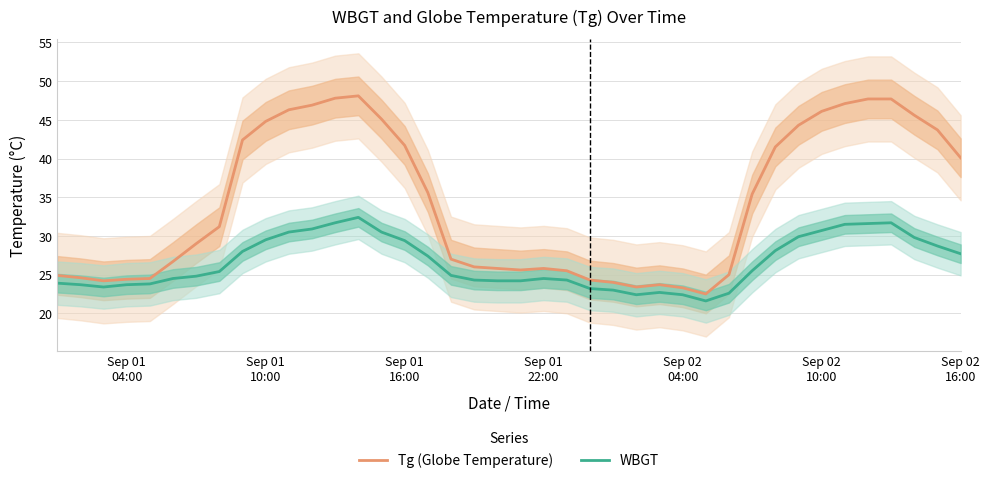

What is the highest value of the WBGT series?

32.4